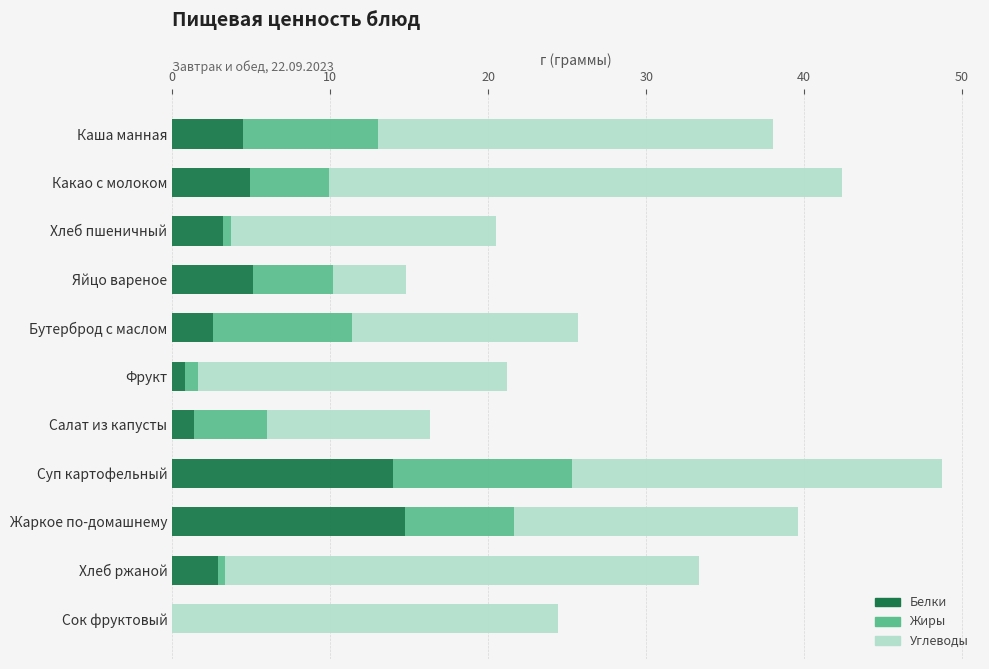

What is the total value across all series at Яйцо вареное?

14.8